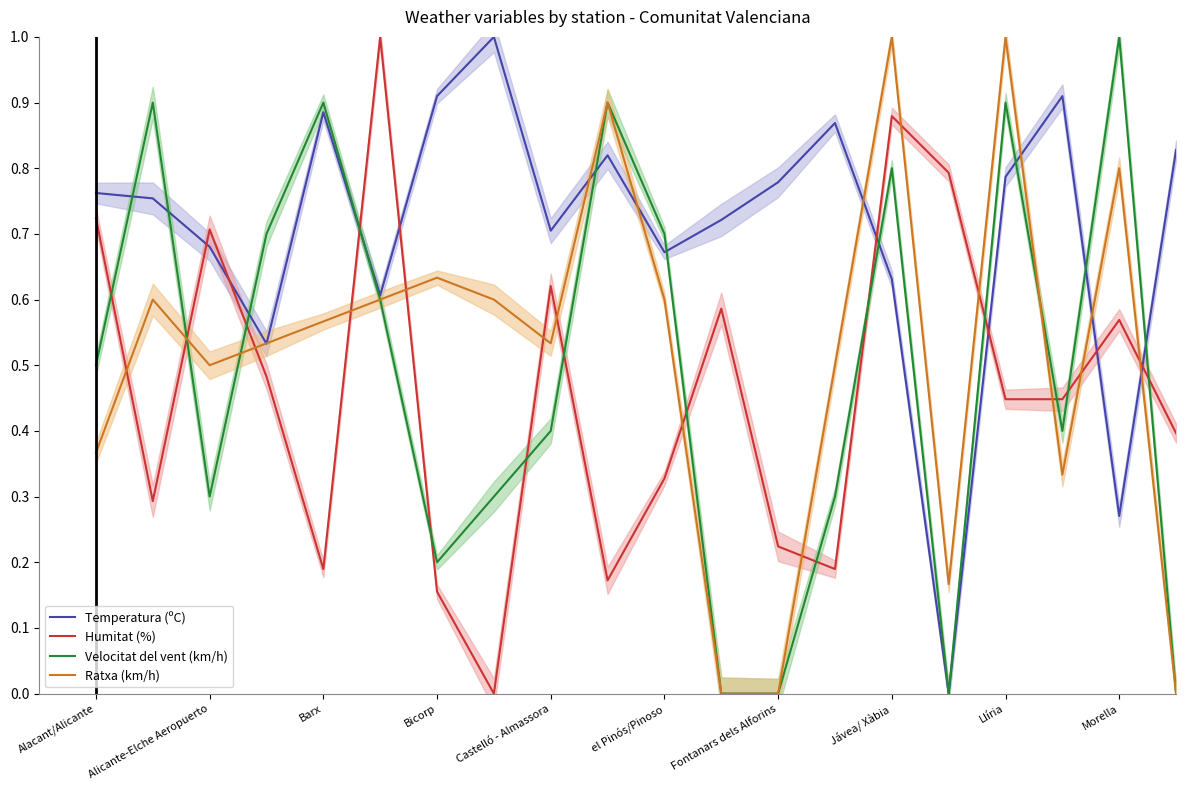

True or false: Humitat (%) and Ratxa (km/h) intersect in this chart.

True